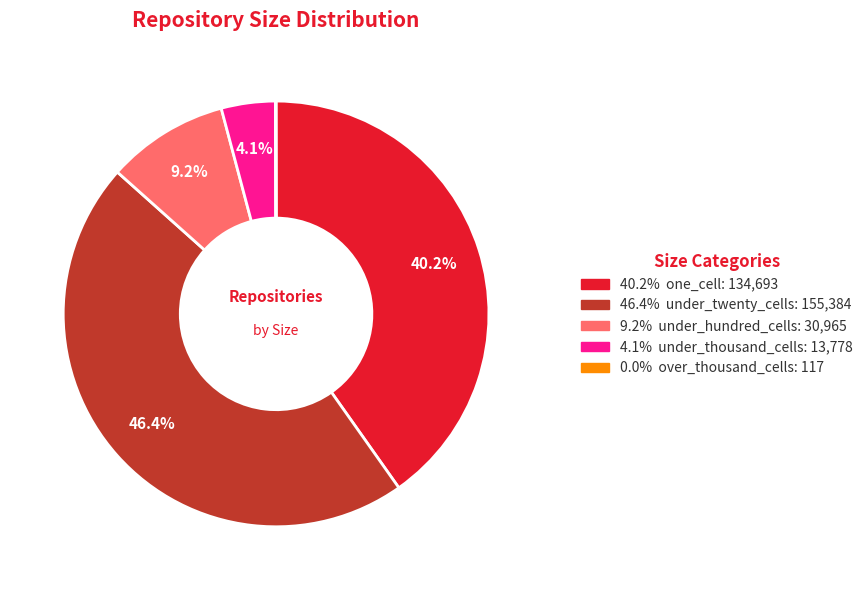

Does any single category account for the majority?

No